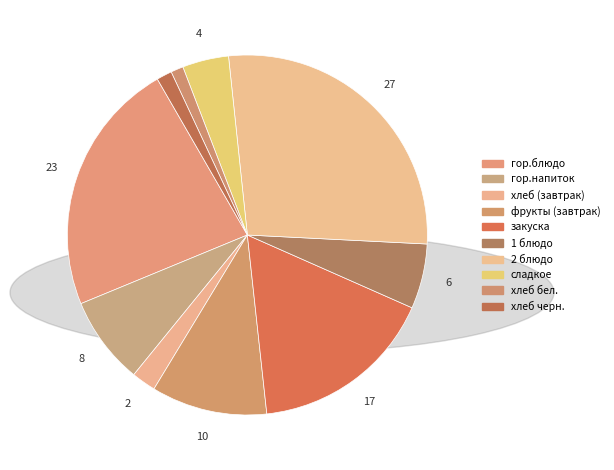

How many slices are in this pie chart?

10